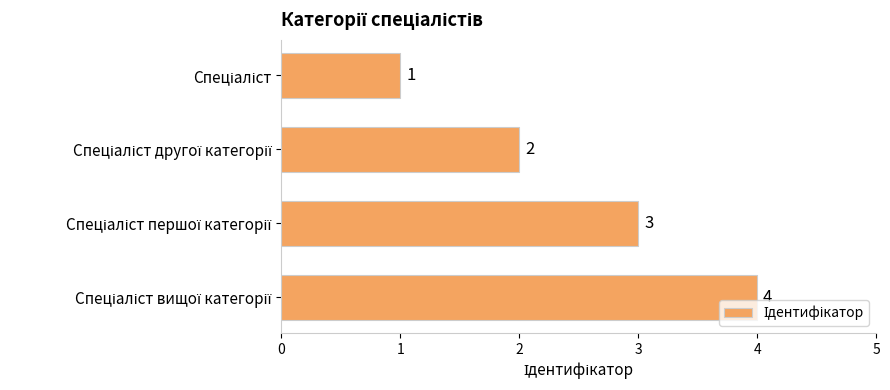

How many categories are shown in the chart?

4